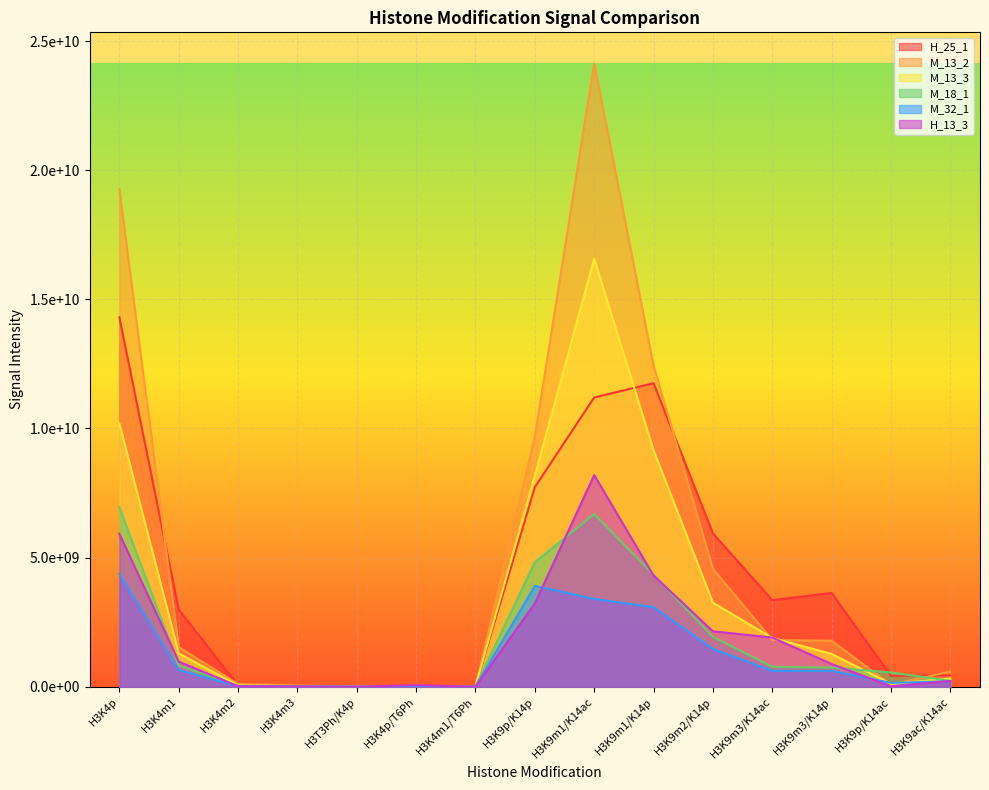

At H3K4p/T6Ph, list the series in order from smallest to largest.

M_32_1, M_13_2, M_18_1, M_13_3, H_25_1, H_13_3